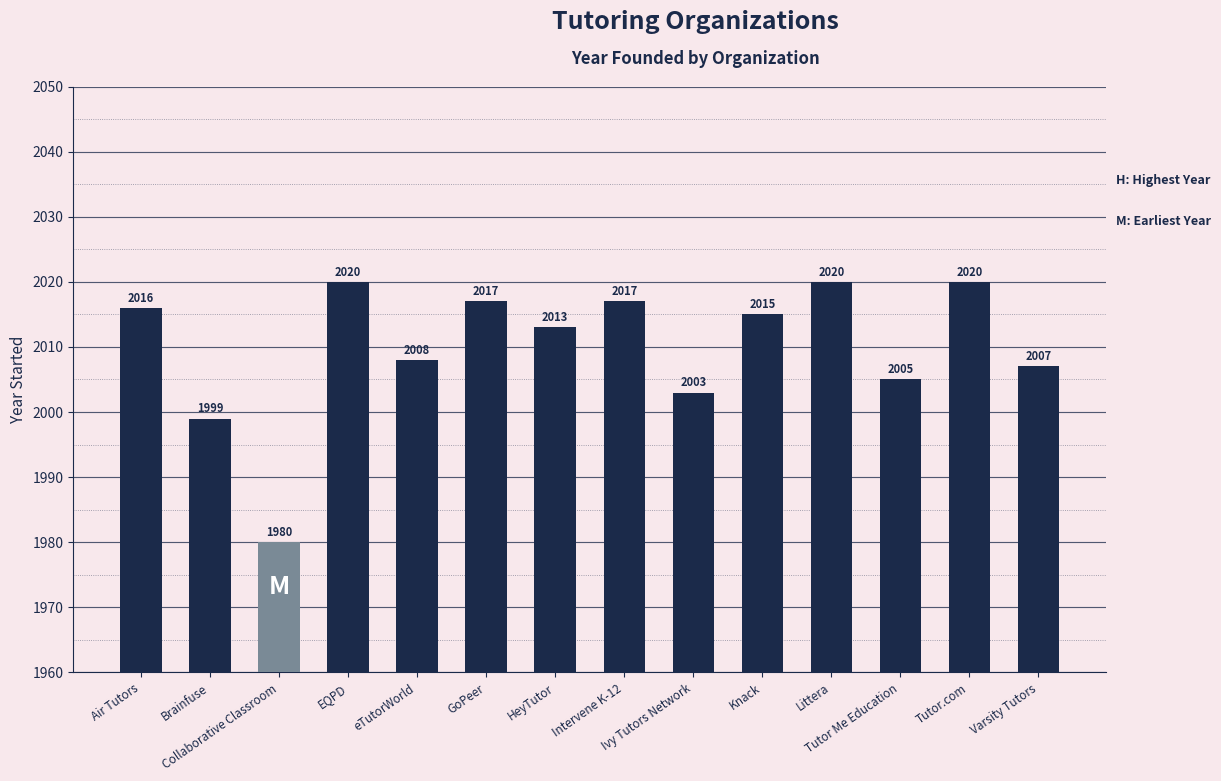

What is the change in value from EQPD to HeyTutor?

-7